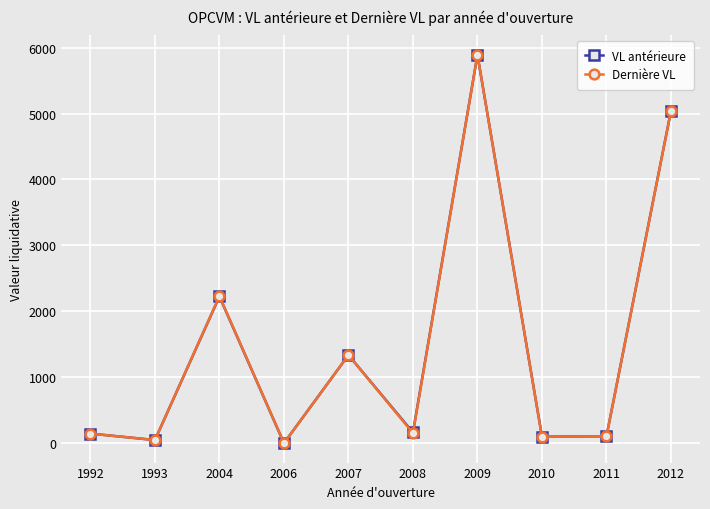

The value of Dernière VL at 2012 is 8751.2. True or false?

False